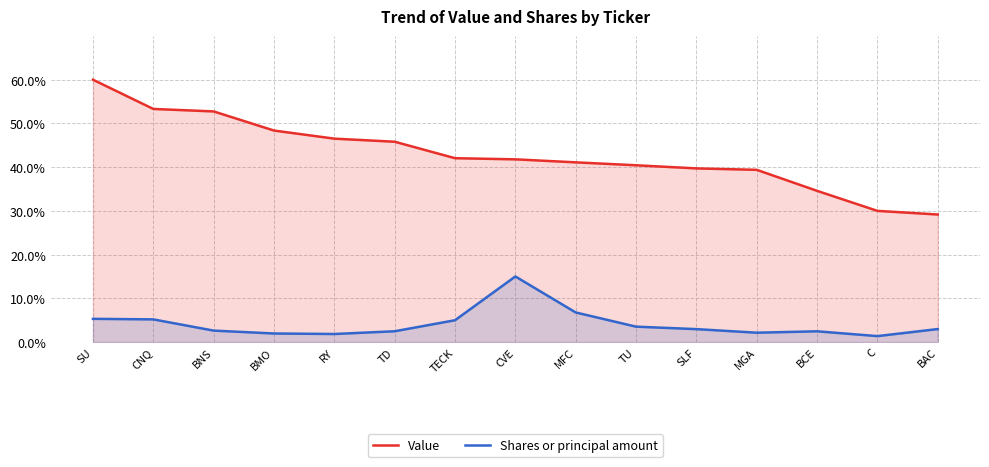

List the series in order of their overall mean, highest first.

Value, Shares or principal amount